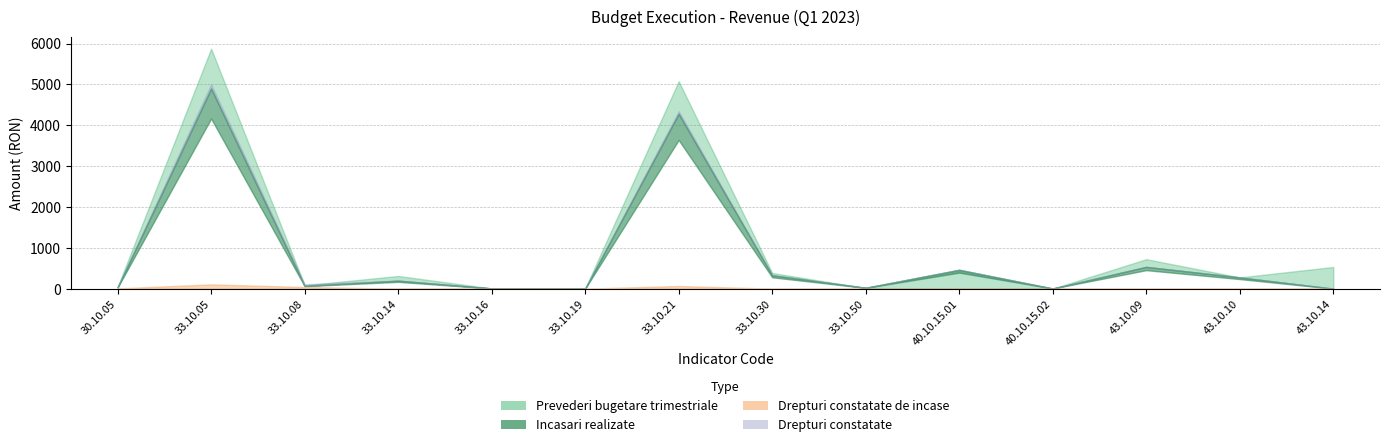

At 30.10.05, list the series in order from smallest to largest.

Drepturi constatate de incase, Incasari realizate, Drepturi constatate, Prevederi bugetare trimestriale